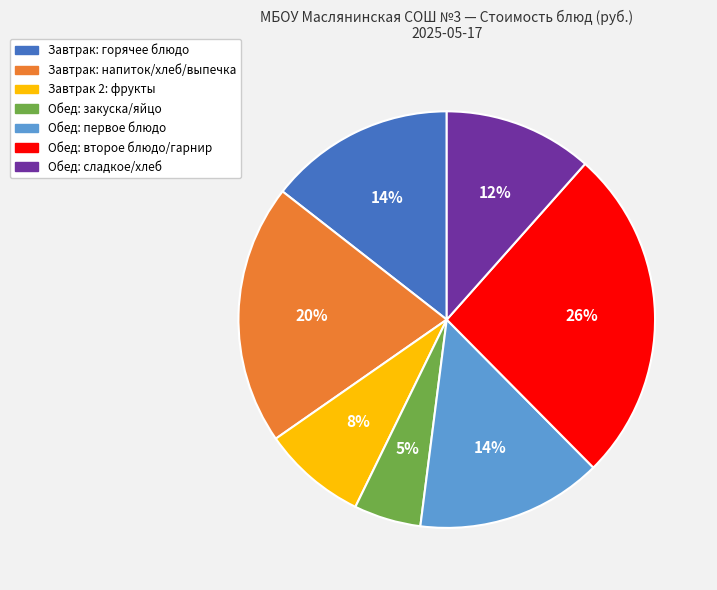

Is there any slice that represents more than half of the pie?

No